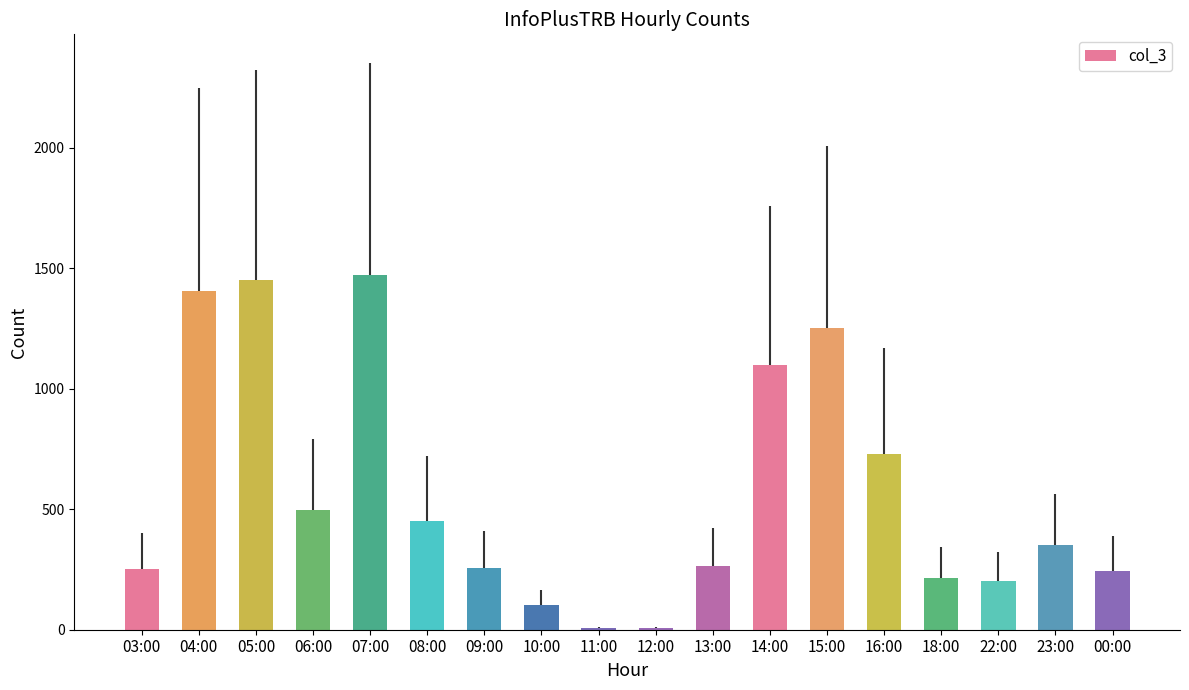

What is the change in value from 08:00 to 18:00?

-237